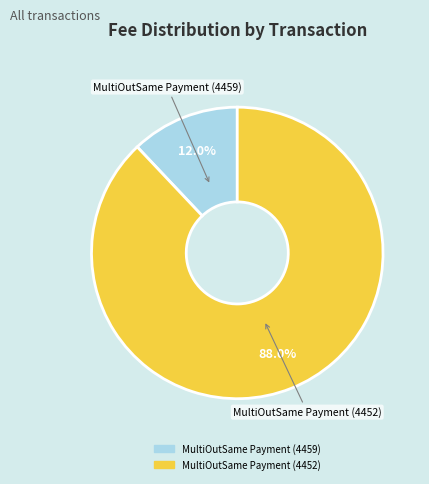

What portion of the pie excludes MultiOutSame Payment (4452)?

12.0%